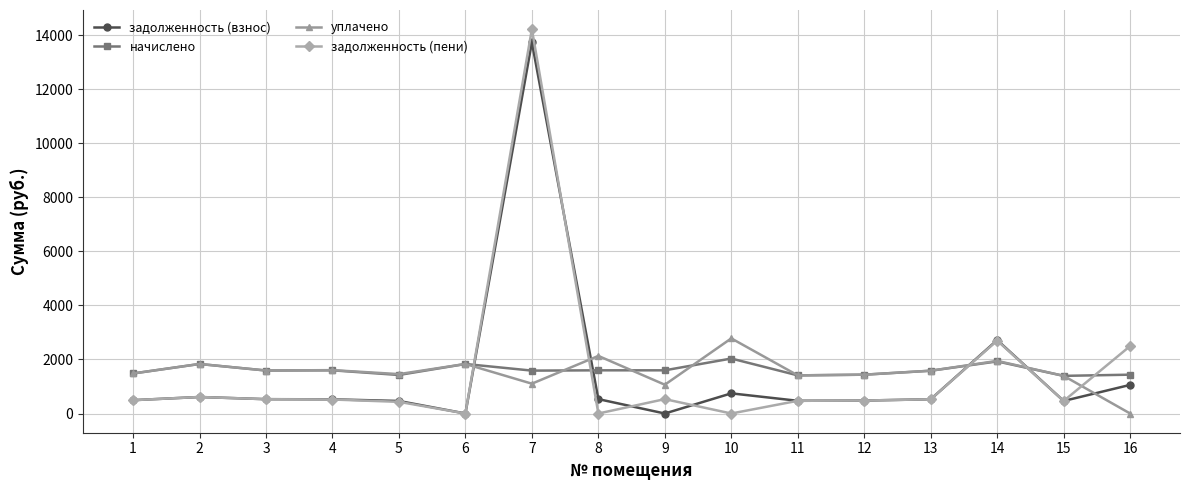

What is the total value across all series at 14?

9292.4